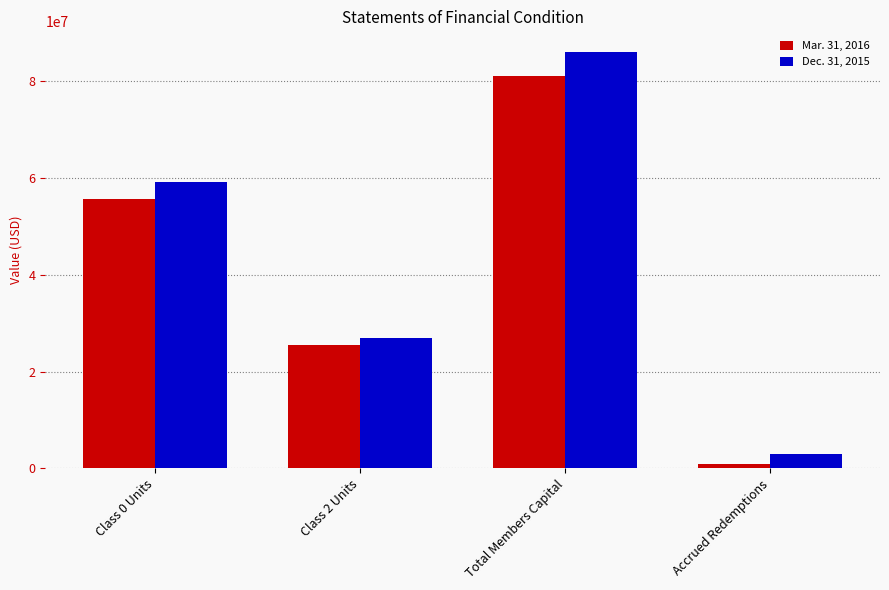

List the series in order of their overall mean, highest first.

Dec. 31, 2015, Mar. 31, 2016